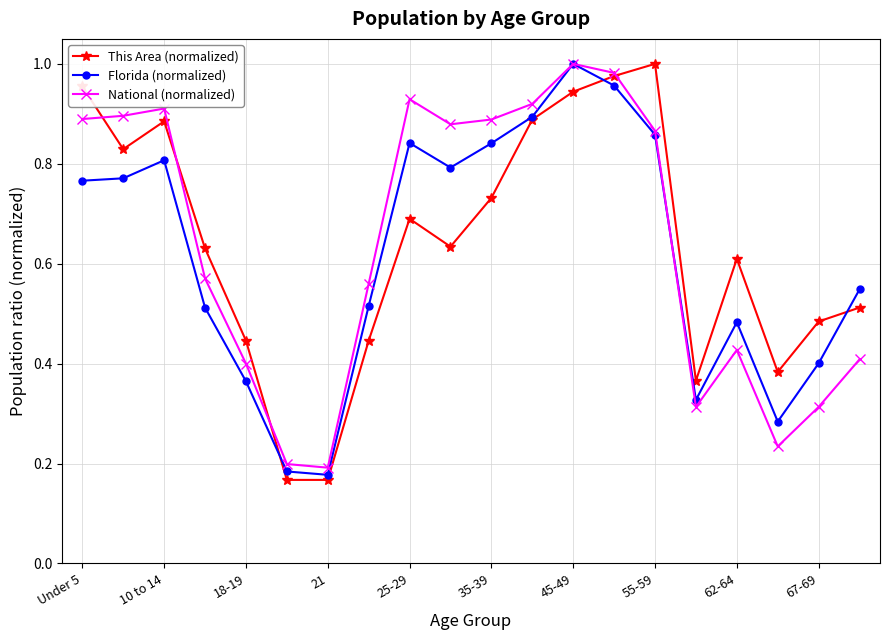

What is the sum of all This Area (normalized) values?

12.7